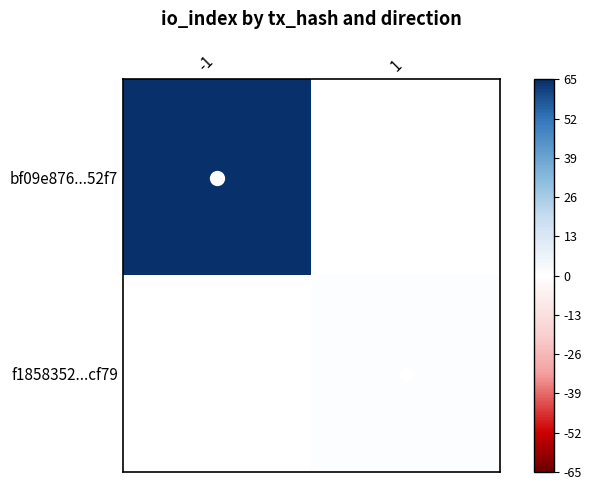

Which series has the widest spread of values?

bf09e876...52f7